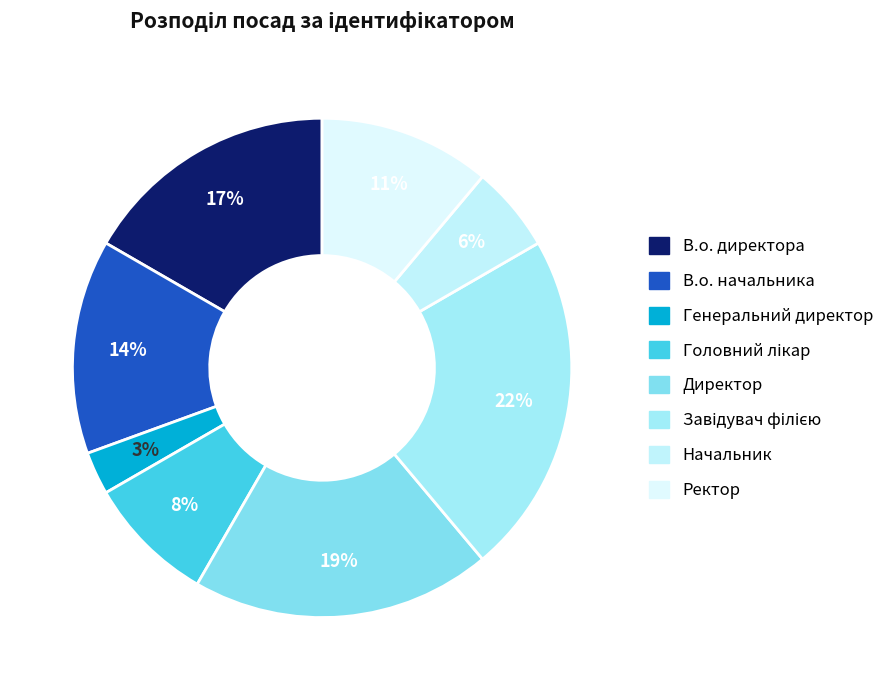

Does any single category account for the majority?

No